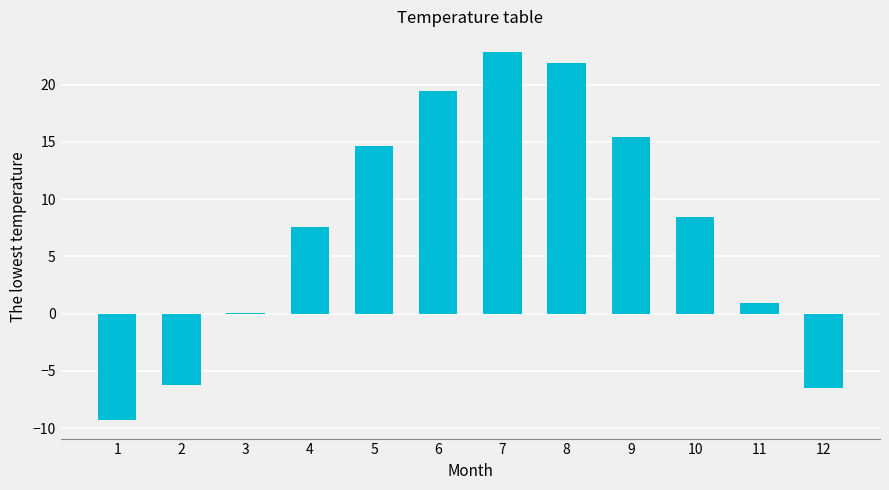

What is the change in value from 4 to 12?

-14.1